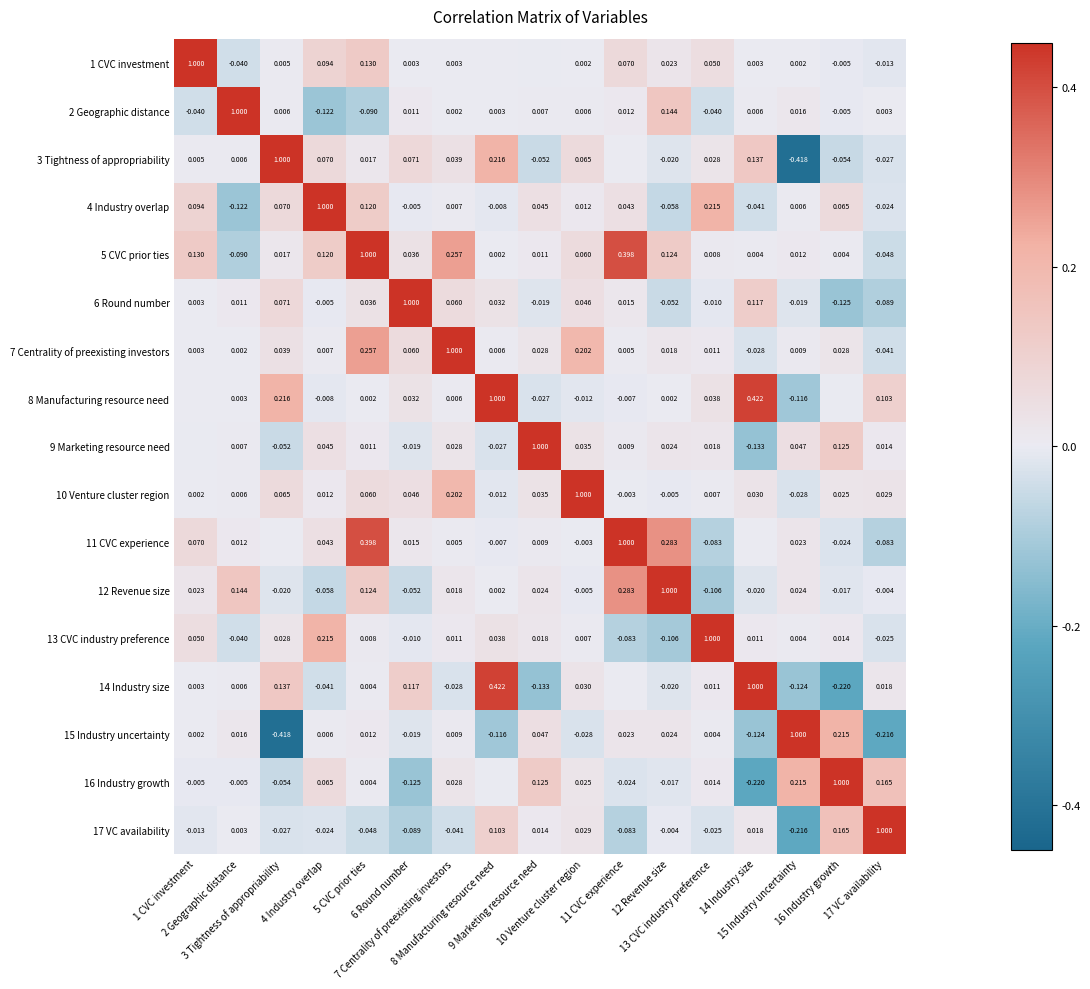

What is the lowest value of the 3 Tightness of appropriability series?

-0.4